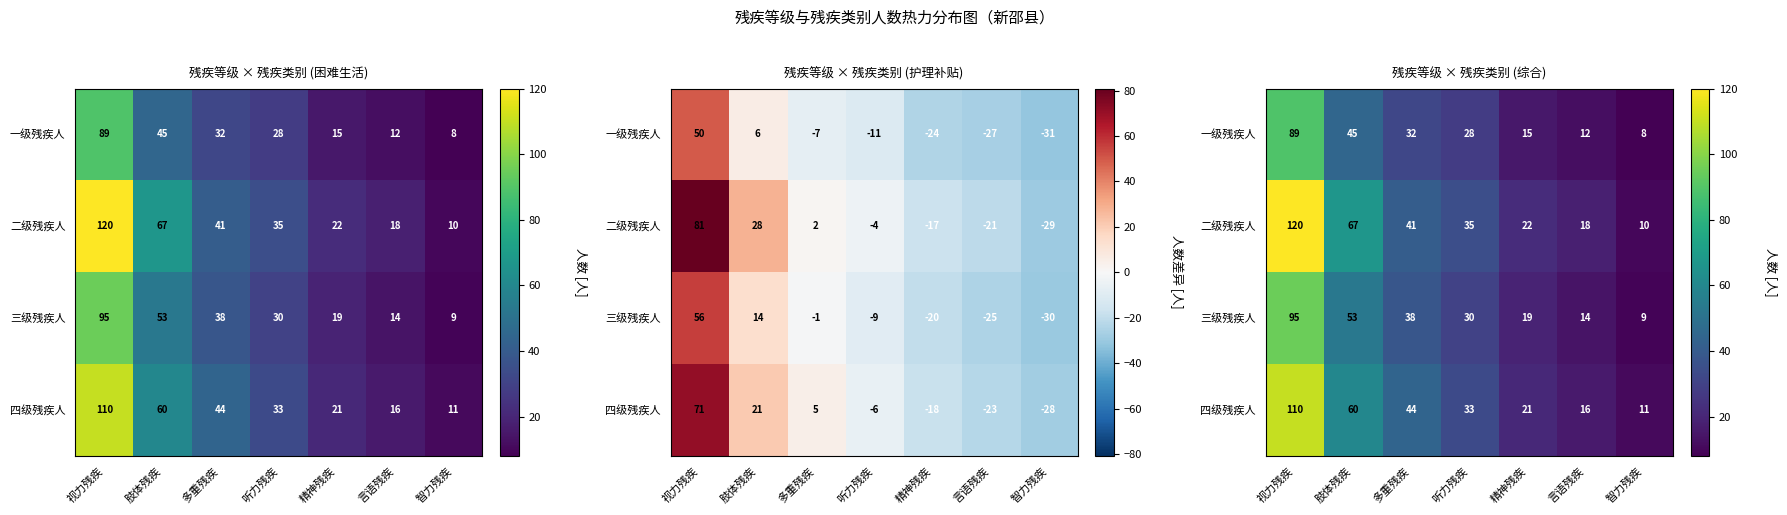

At how many categories does at least one series exceed 70?

1